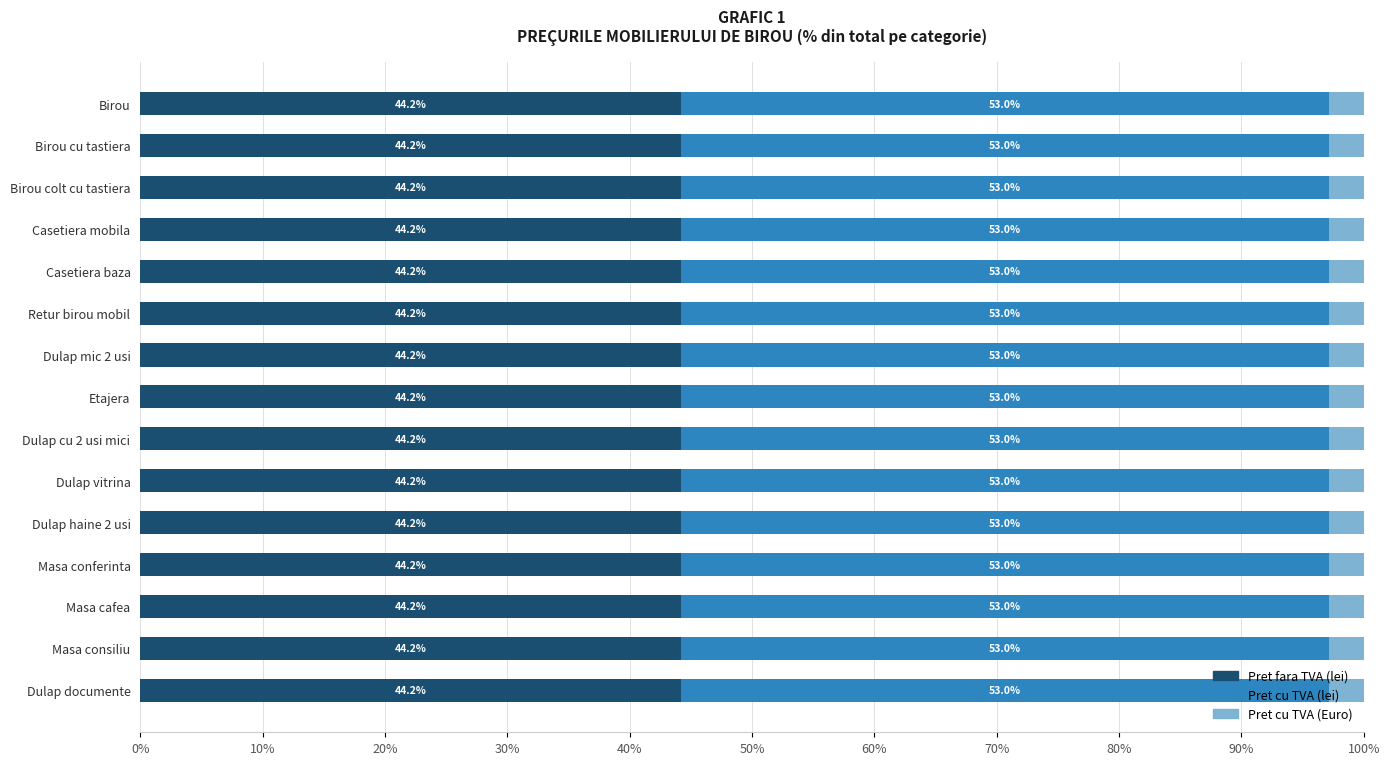

How many Pret fara TVA (lei) values are between 44 and 45?

15